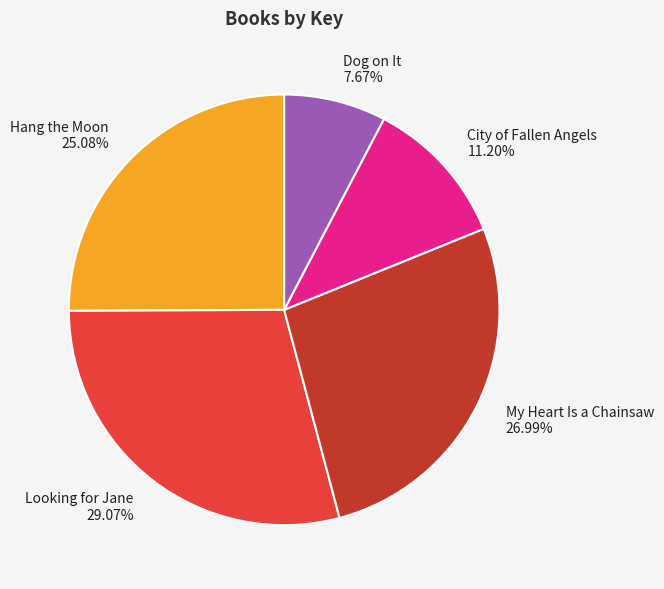

Does Dog on It represent more than half of the total?

No